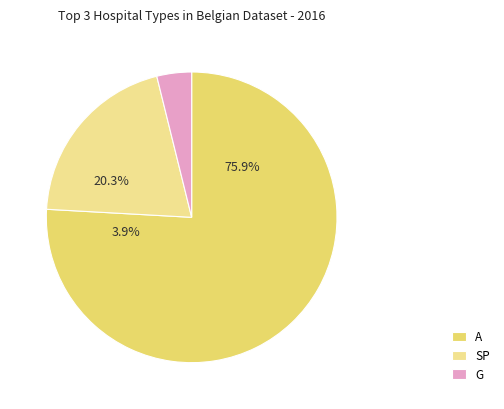

Does PAL account for over 50% of the chart?

No